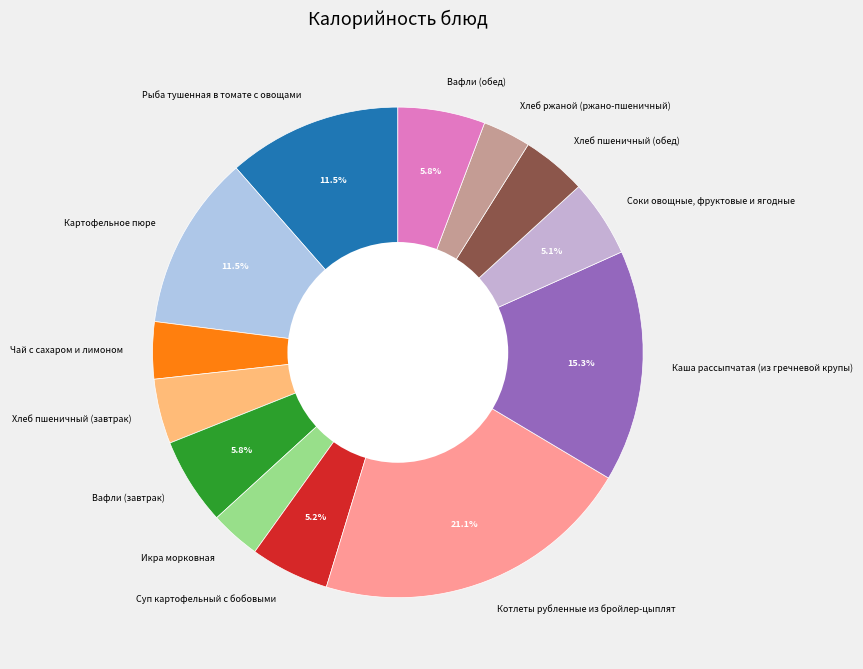

Does any single category account for the majority?

No